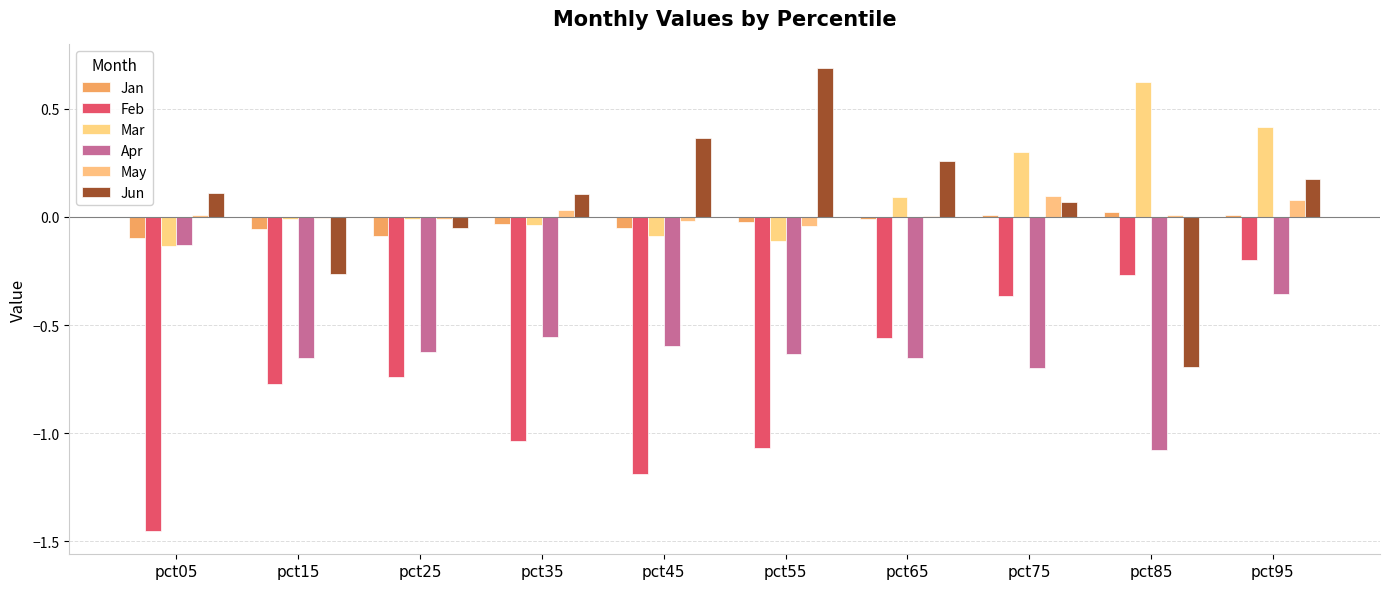

How many values in the Jun series exceed 0?

7